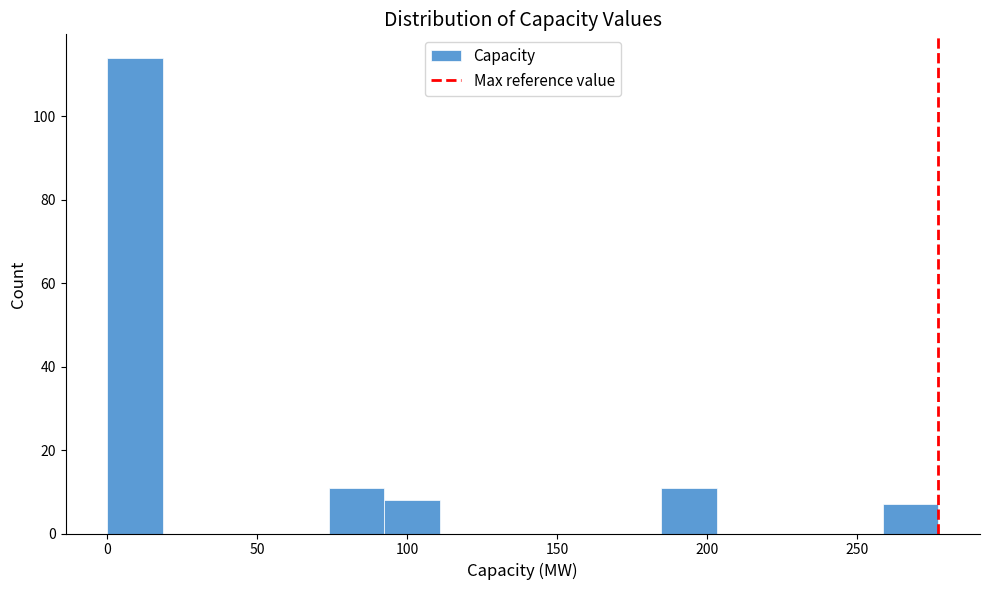

Read against the x-axis, roughly where is the centre of the tallest bar?

10